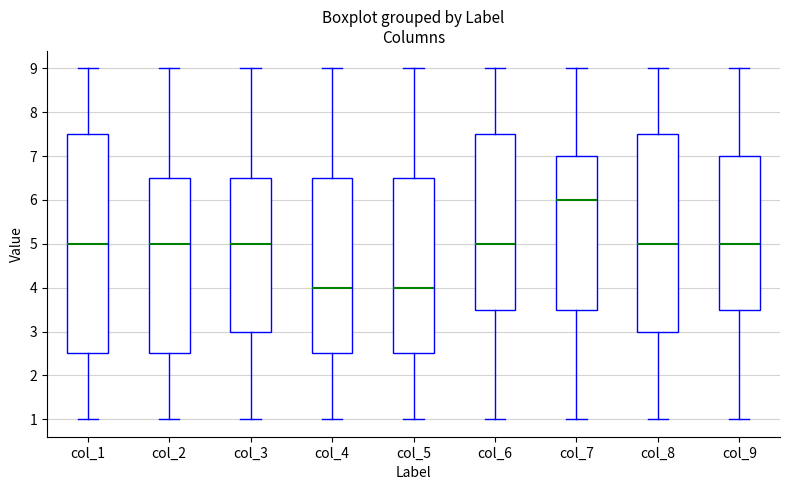

Reading left to right, transcribe this box plot: for each box, give where its median line is, the range the box spans, and where its two whiskers end, as read against the y-axis. The values are not printed on the chart, so give them approximately, as read against the axis.

col_1: median 5.0, box 2.5 to 7.5, whiskers 1.0 to 9.0
col_2: median 5.0, box 2.5 to 6.5, whiskers 1.0 to 9.0
col_3: median 5.0, box 3.0 to 6.5, whiskers 1.0 to 9.0
col_4: median 4.0, box 2.5 to 6.5, whiskers 1.0 to 9.0
col_5: median 4.0, box 2.5 to 6.5, whiskers 1.0 to 9.0
col_6: median 5.0, box 3.5 to 7.5, whiskers 1.0 to 9.0
col_7: median 6.0, box 3.5 to 7.0, whiskers 1.0 to 9.0
col_8: median 5.0, box 3.0 to 7.5, whiskers 1.0 to 9.0
col_9: median 5.0, box 3.5 to 7.0, whiskers 1.0 to 9.0